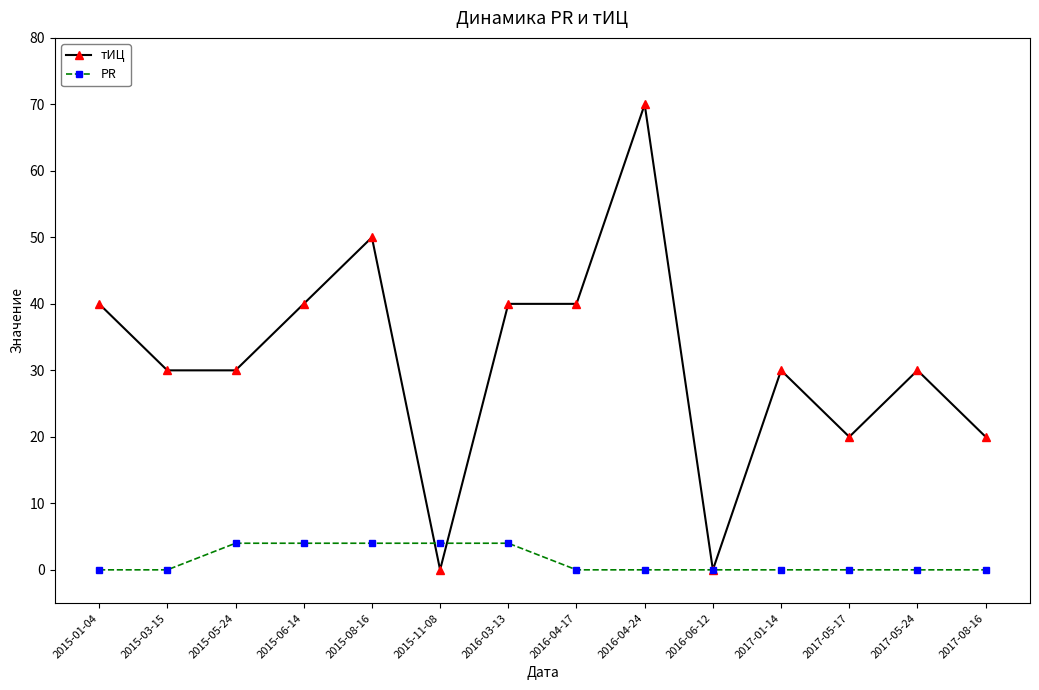

What is the highest value of the тИЦ series?

70